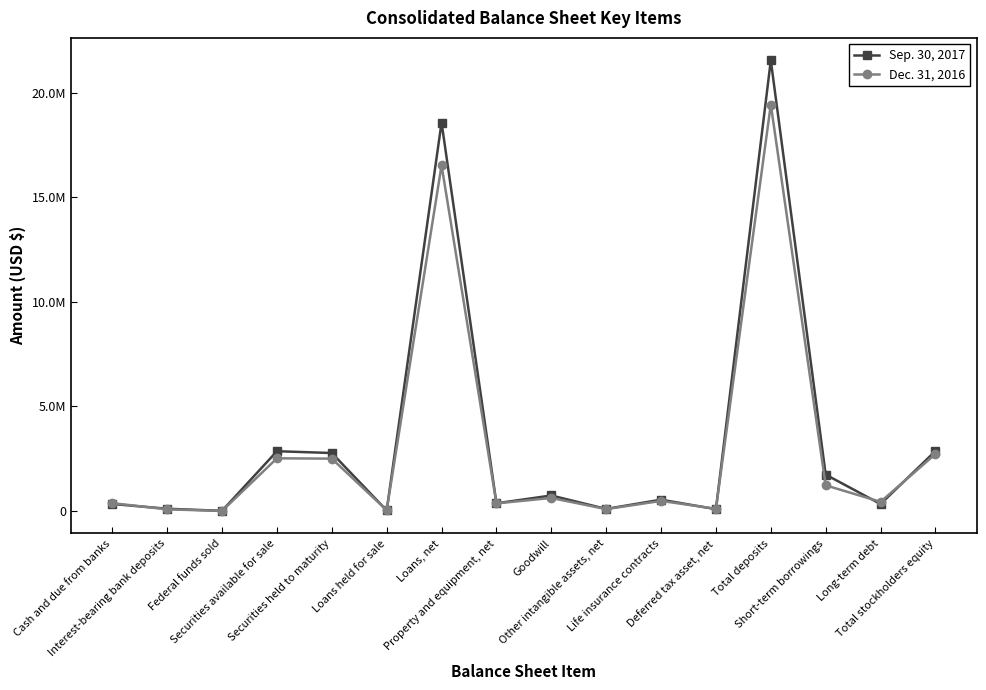

At which label does Sep. 30, 2017 first exceed 539232?

Securities available for sale